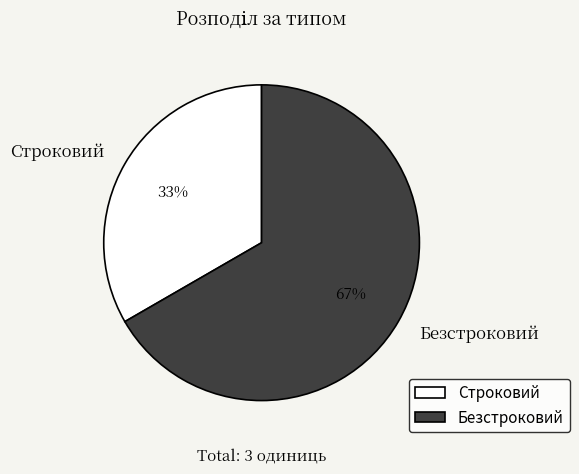

Is Строковий the majority of the pie?

No